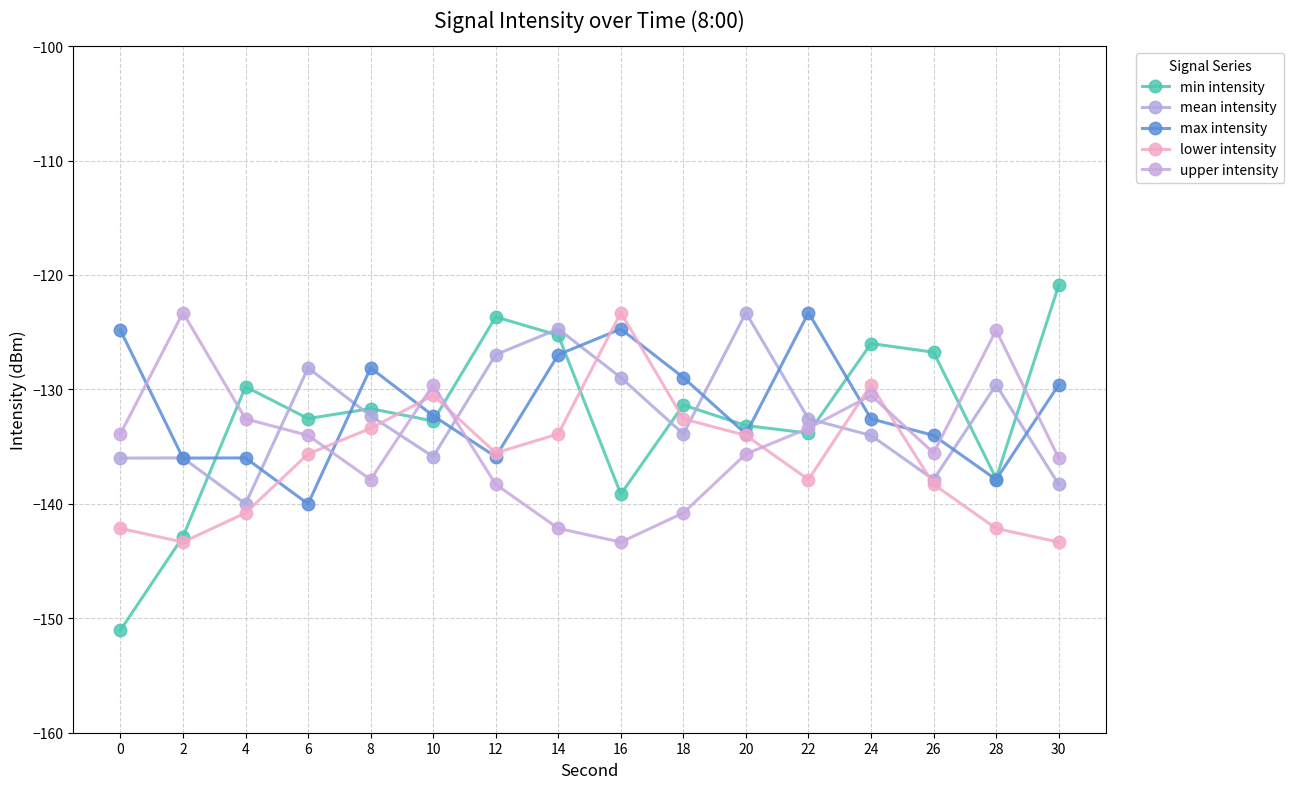

How many values in the mean intensity series exceed -132?

6